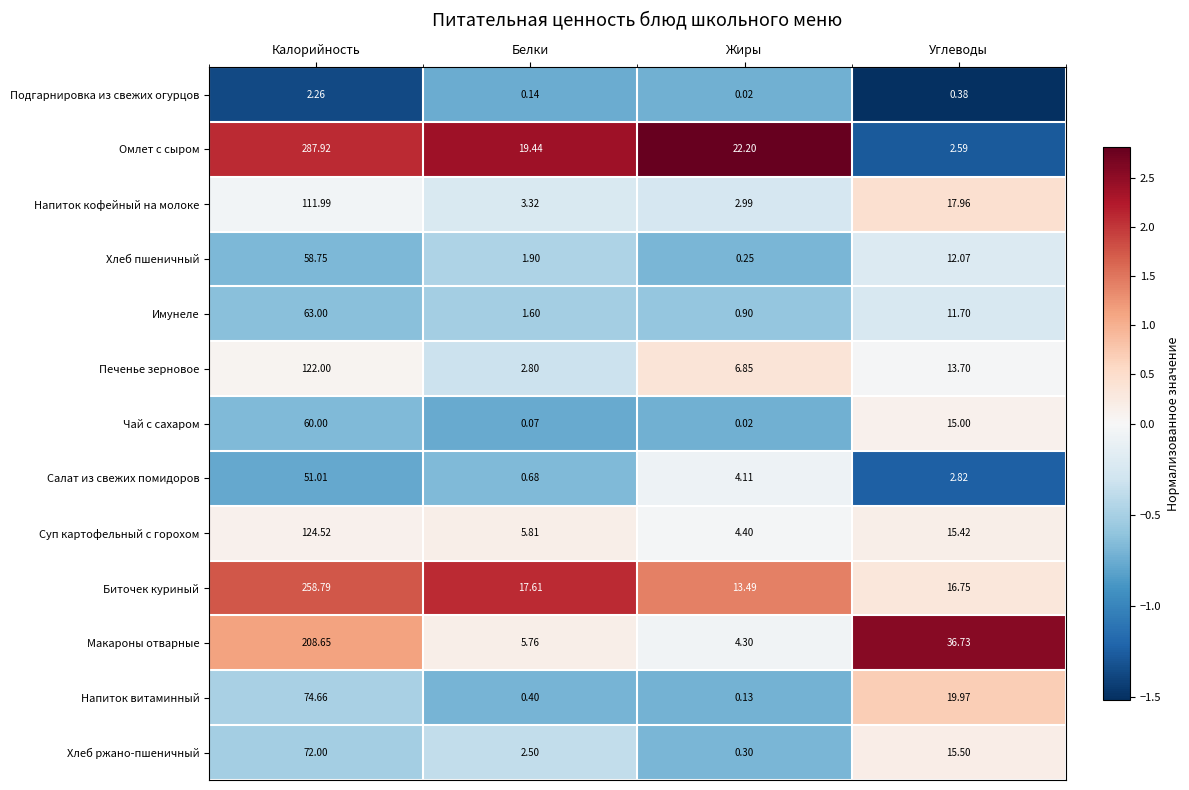

Which series has the largest total across all categories?

Омлет с сыром